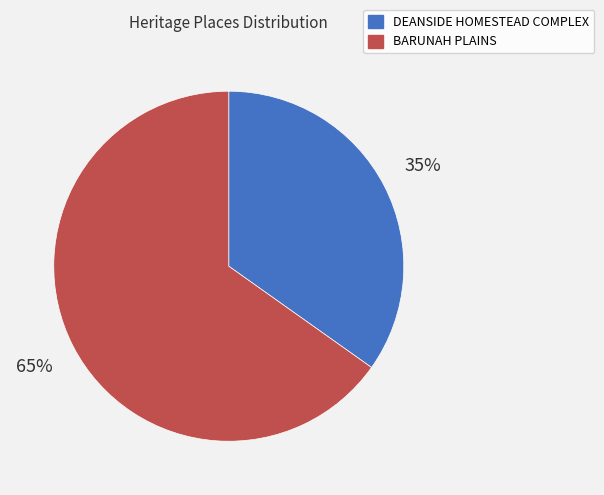

How many segments does this pie chart have?

2